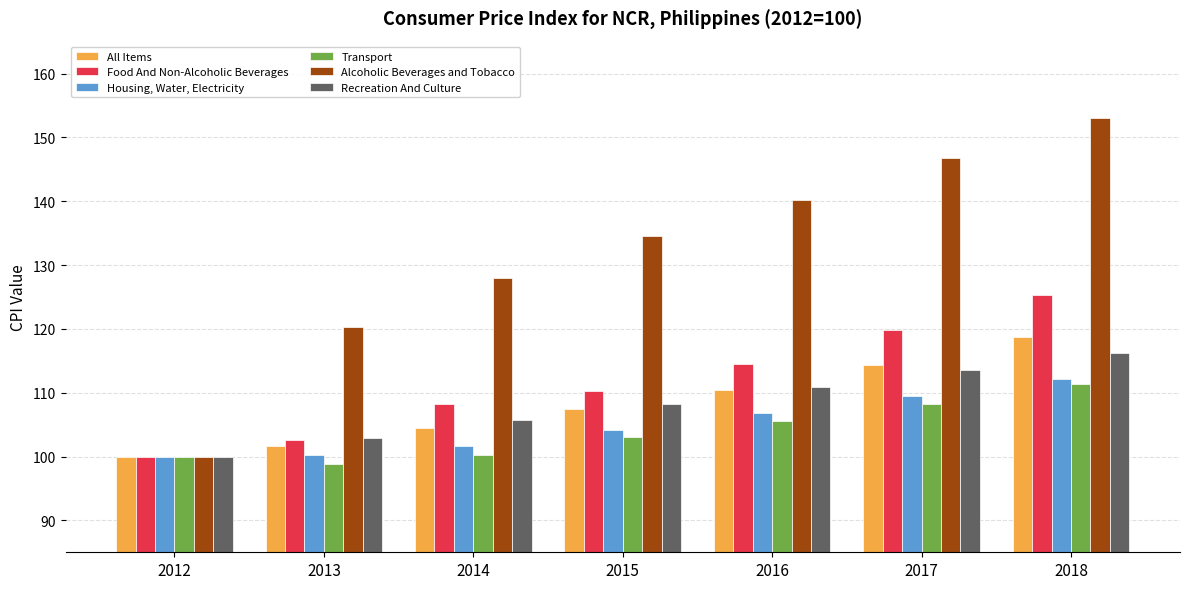

Are the bars grouped side by side (vs. stacked)?

Yes